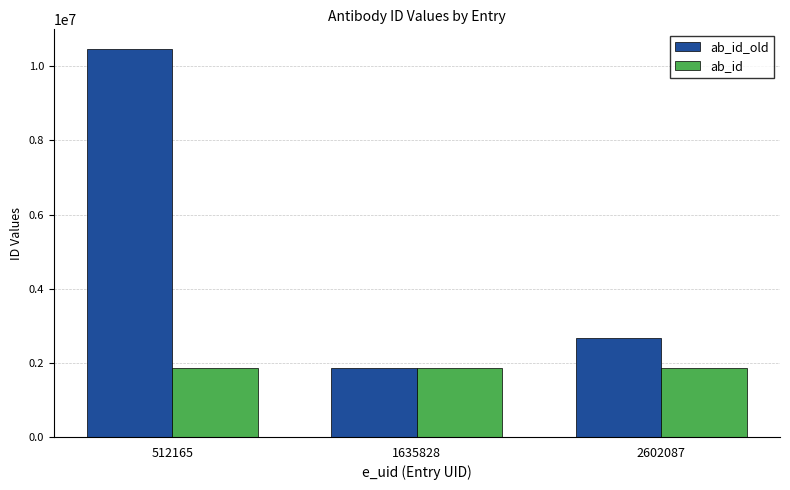

What is the difference between the maximum and minimum values in the ab_id_old series?

8619601